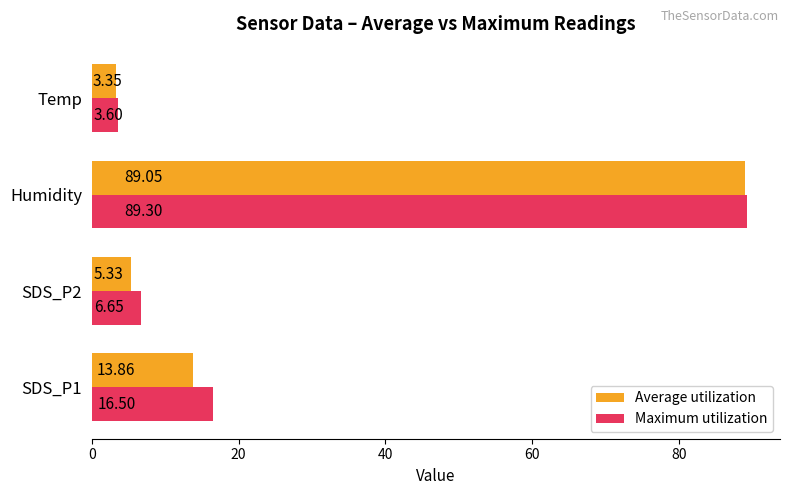

At which category does the chart reach its minimum across all series?

Temp